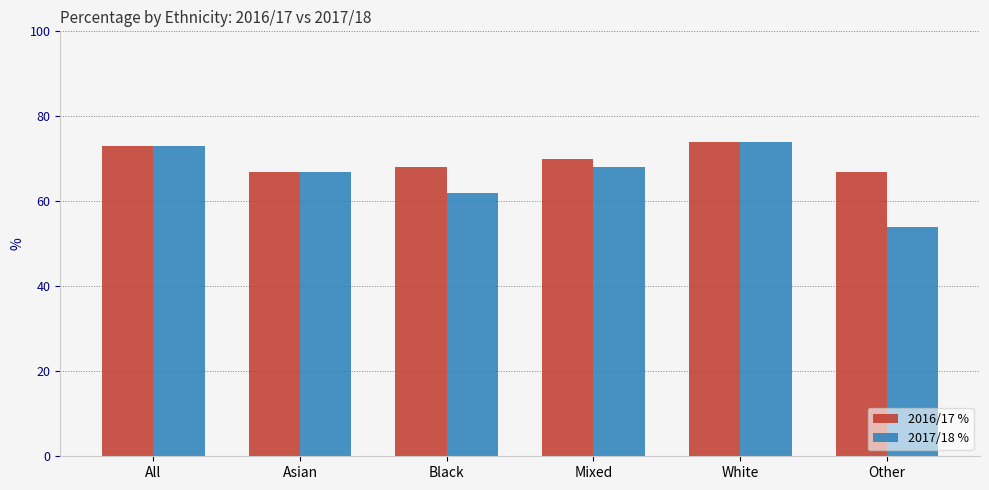

What is the lowest value of the 2017/18 % series?

54